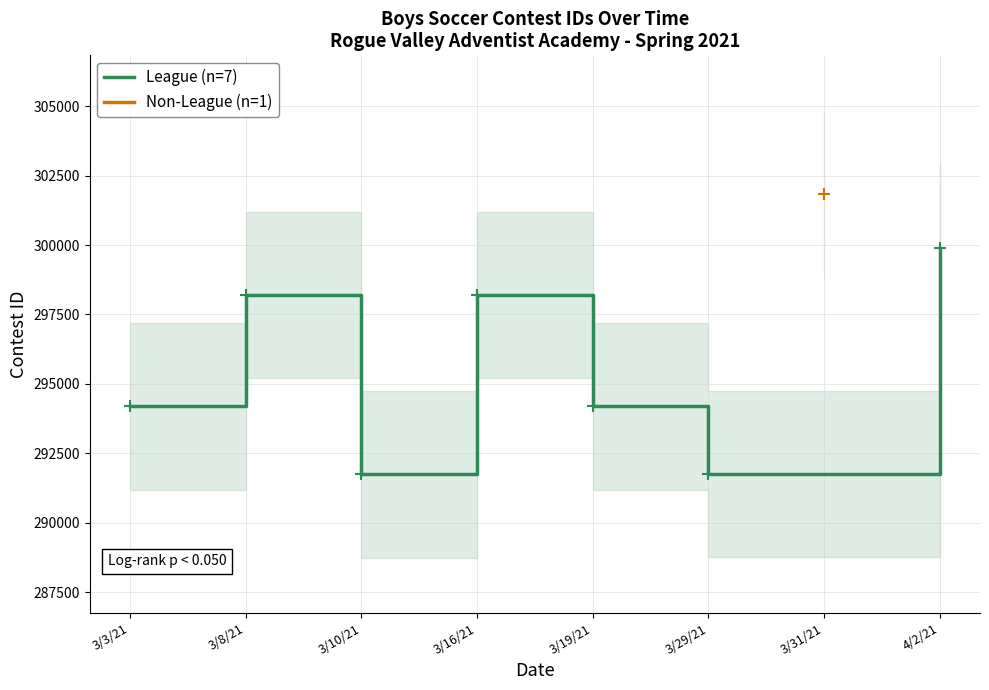

At which label is League (n=7) closest to 295830?

3/19/21